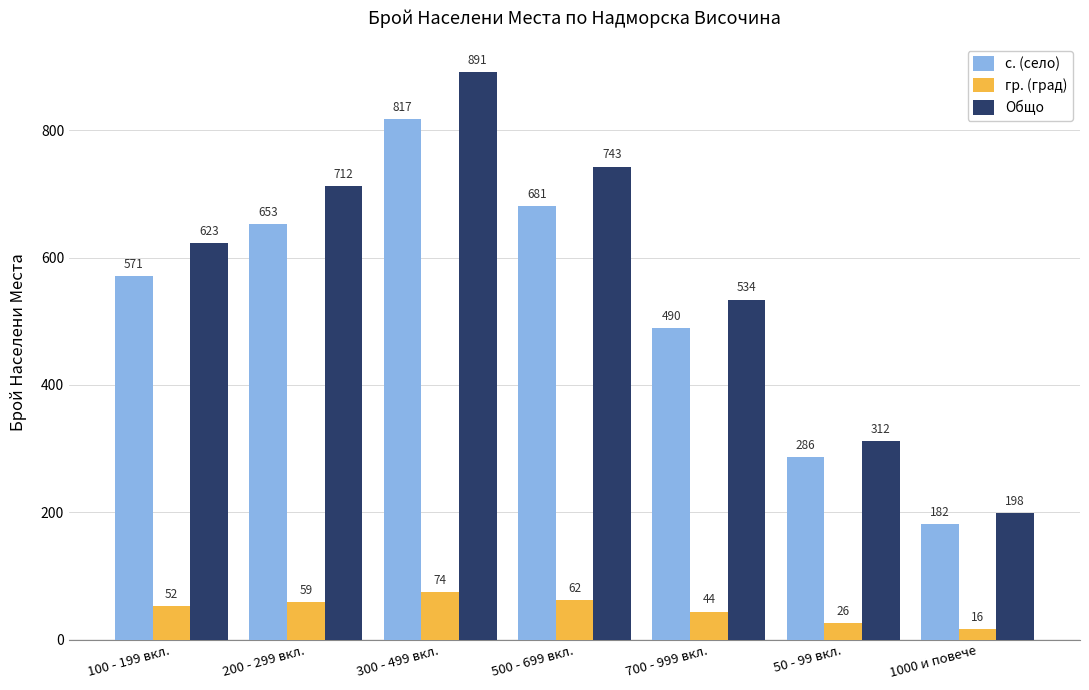

Reading left to right, extract all data points from this chart.

с. (село): 571	653	817	681	490	286	182
гр. (град): 52	59	74	62	44	26	16
Общо: 623	712	891	743	534	312	198